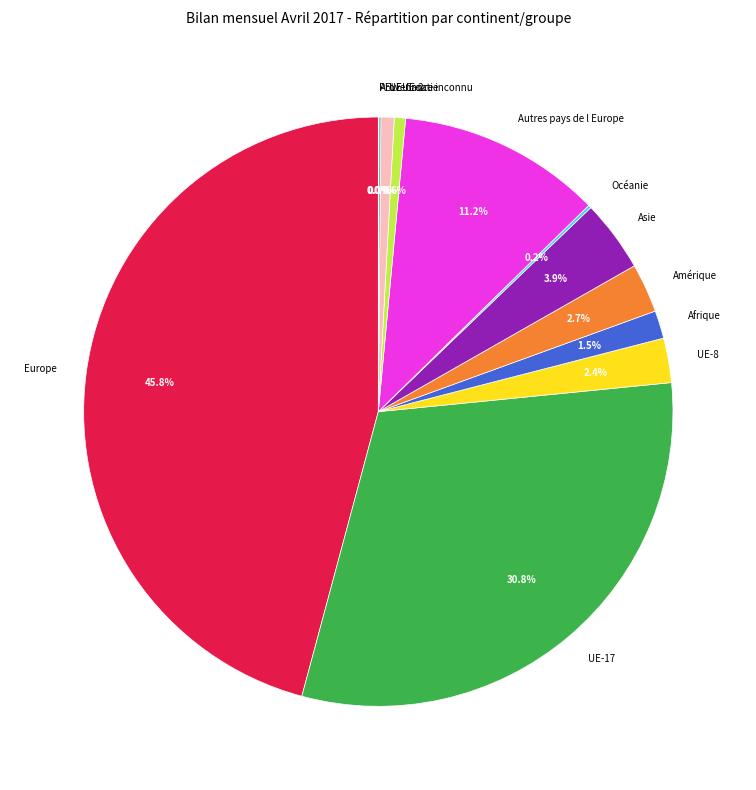

Is it true that Asie is 4% of the pie?

True